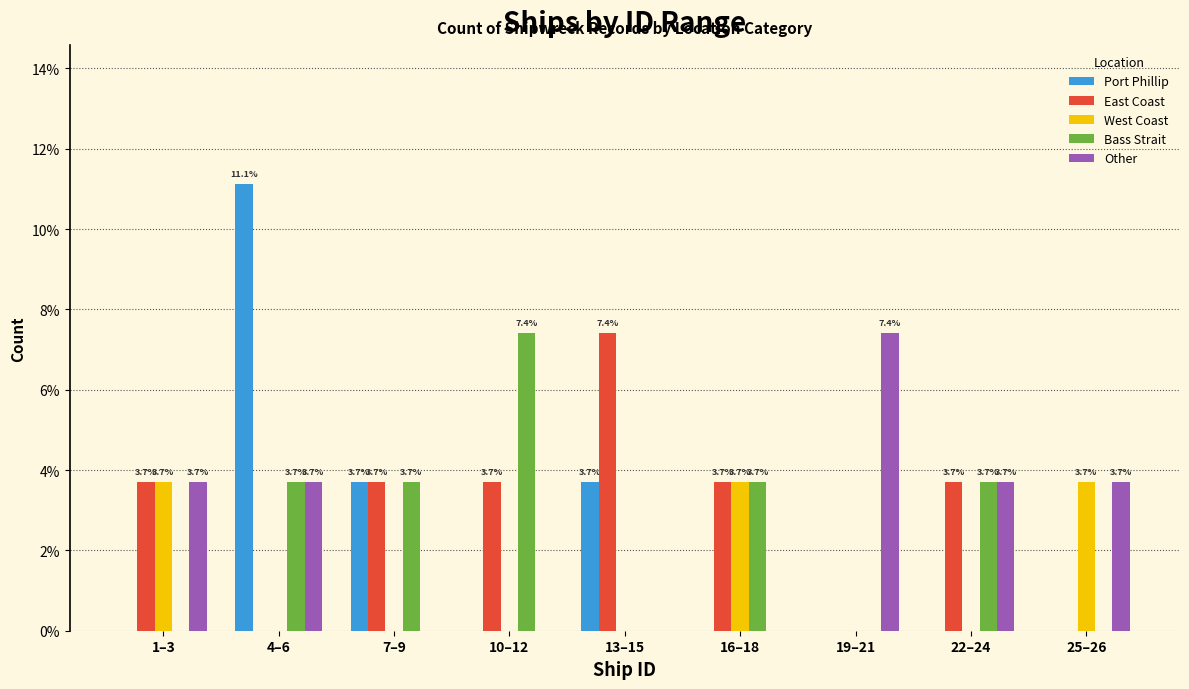

The Other series shows 3.7 at 4–6. True or false?

True